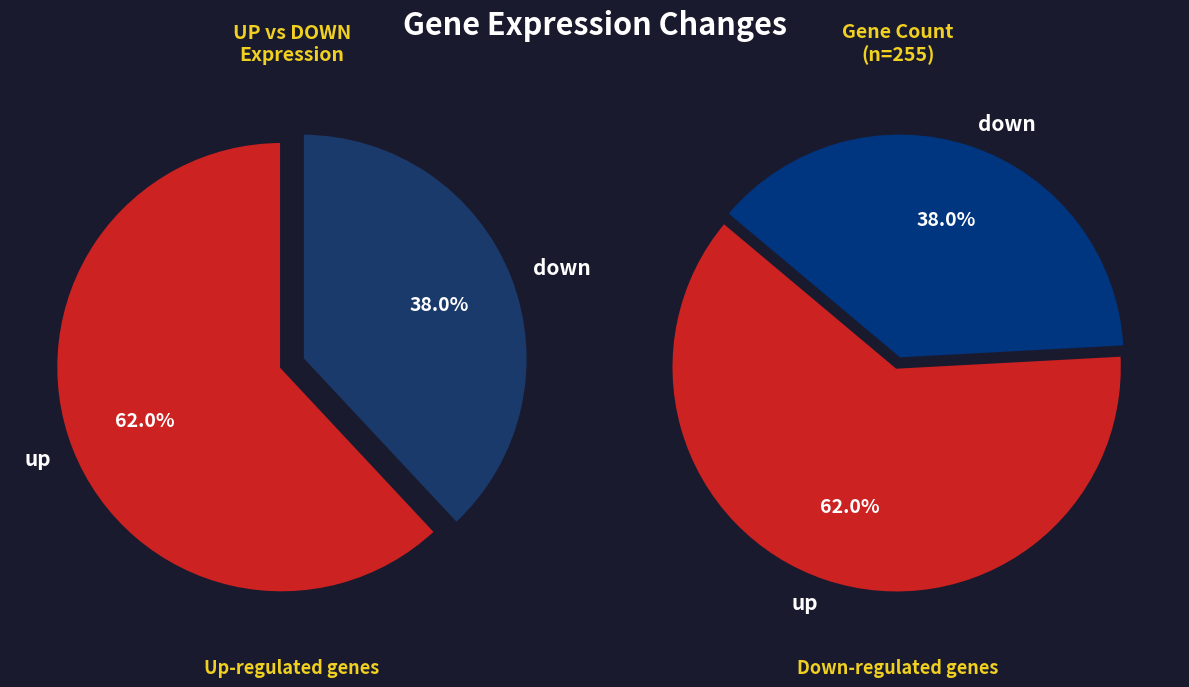

Which category accounts for the majority?

up